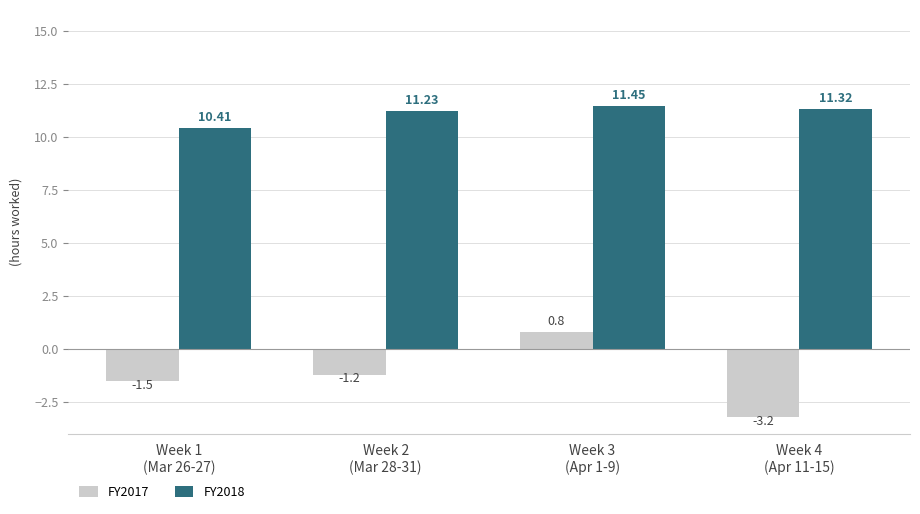

Is the value of FY2018 at Week 3
(Apr 1-9) greater than the value of FY2017 at Week 3
(Apr 1-9)?

Yes